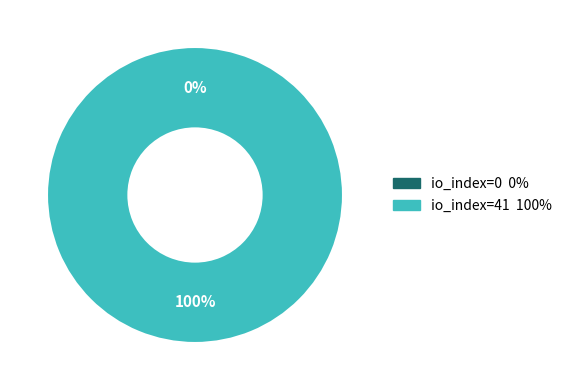

Count the number of slices in the pie.

2